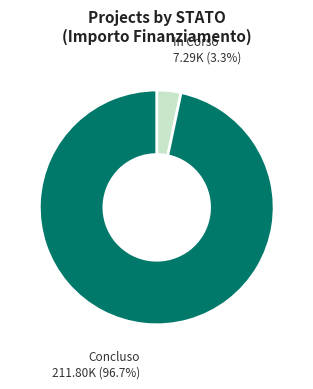

Is there a majority slice in this chart?

Yes